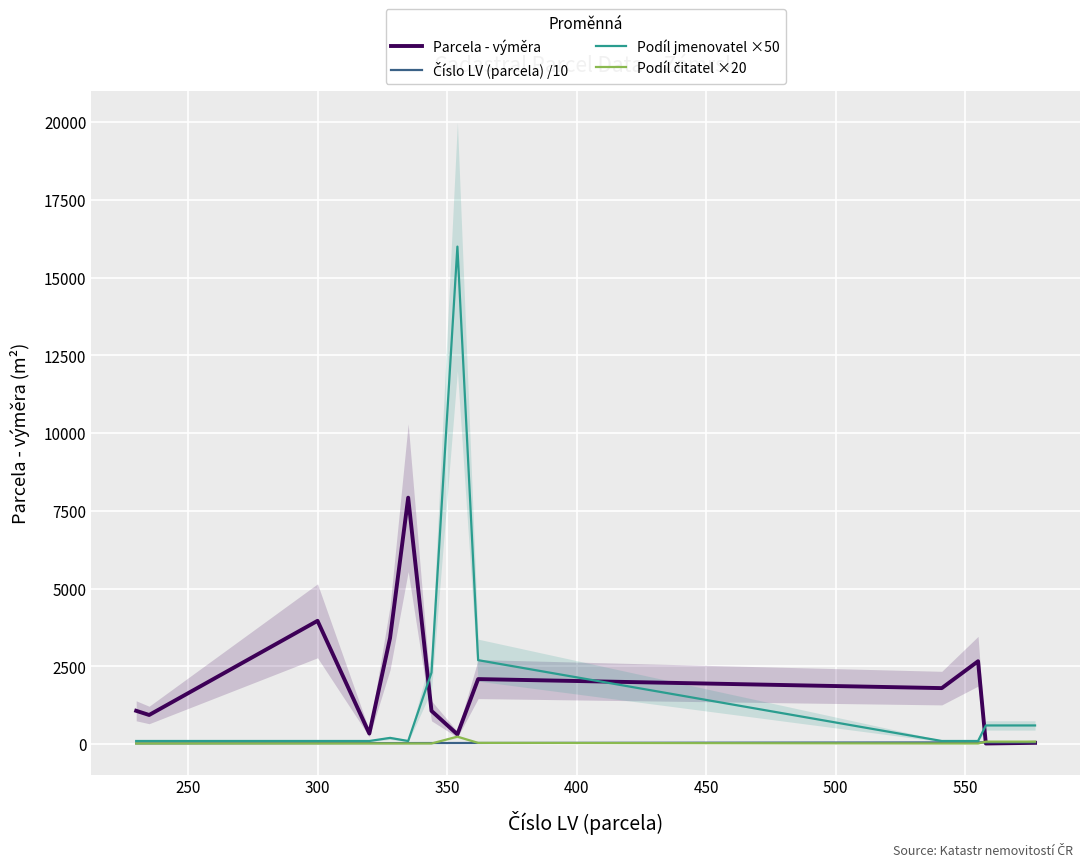

Is it true that Podíl čitatel ×20 equals 20.0 at 400?

True